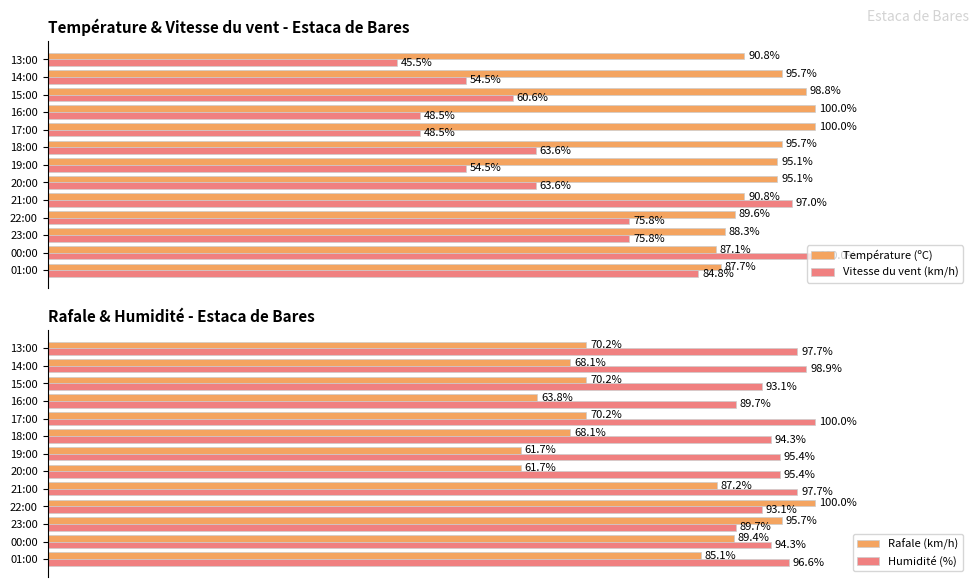

Reading left to right, extract all data points from this chart.

Température (ºC): 87.7	87.1	88.3	89.6	90.8	95.1	95.1	95.7	100.0	100.0	98.8	95.7	90.8
Vitesse du vent (km/h): 84.8	100.0	75.8	75.8	97.0	63.6	54.5	63.6	48.5	48.5	60.6	54.5	45.5
Rafale (km/h): 85.1	89.4	95.7	100.0	87.2	61.7	61.7	68.1	70.2	63.8	70.2	68.1	70.2
Humidité (%): 96.6	94.3	89.7	93.1	97.7	95.4	95.4	94.3	100.0	89.7	93.1	98.9	97.7